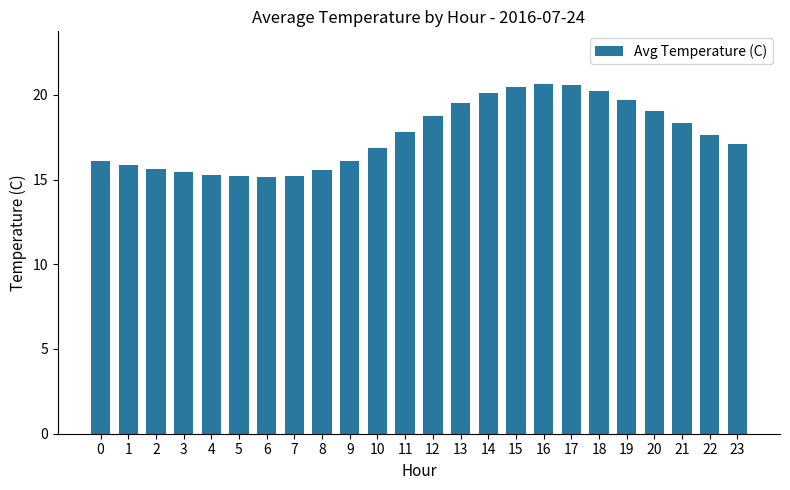

Is it true that the value at 2 is 15.6?

True